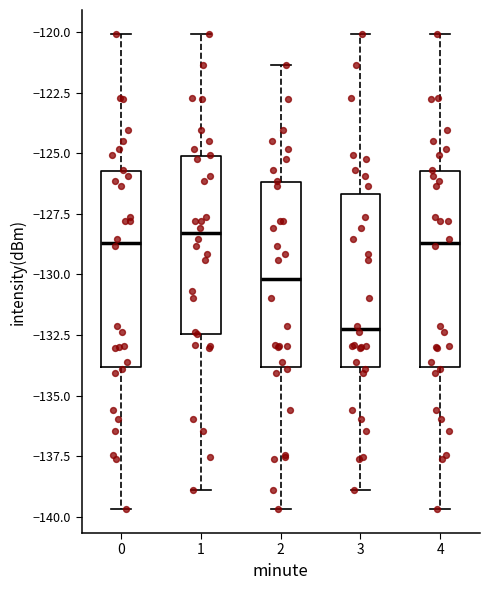

Where does the median line of the box at x = 2 sit on the y-axis? The values are not printed on the chart, so give them approximately, as read against the axis.

-130.0